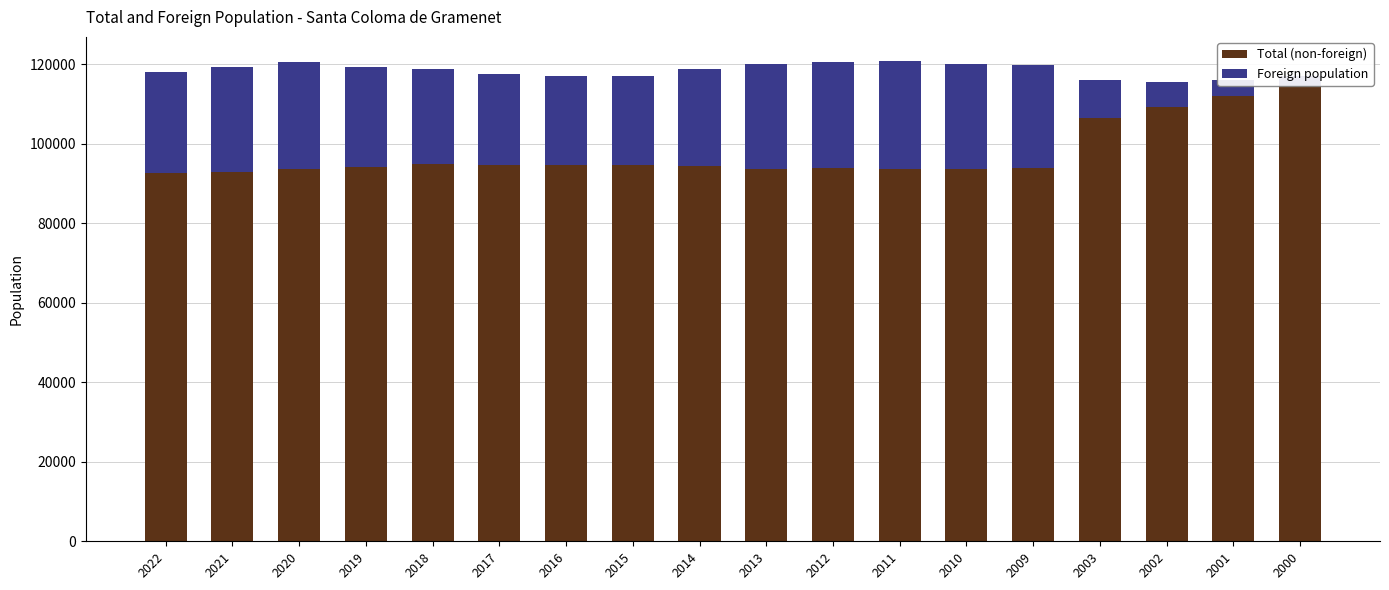

What is the sum of all Total (non-foreign) values?

1757111